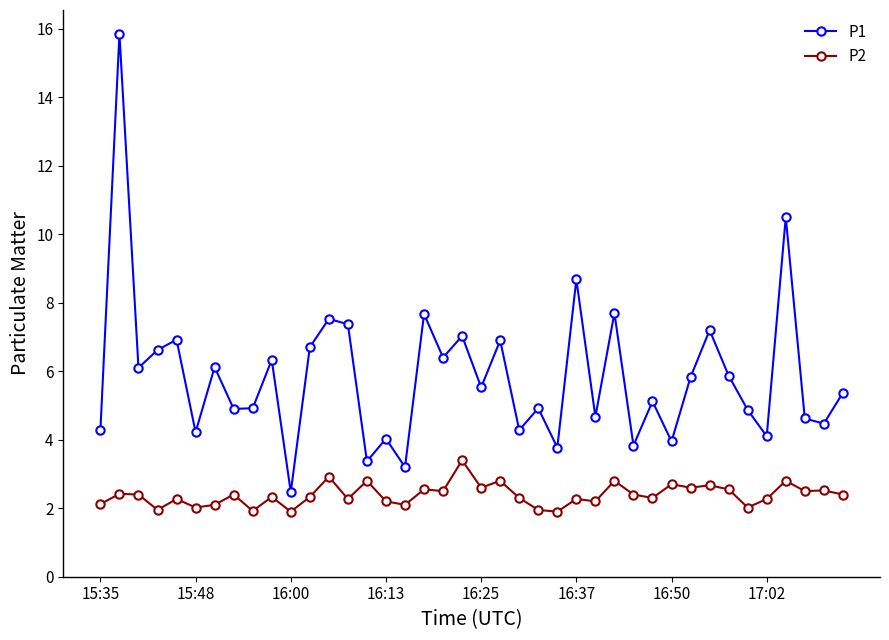

Which series has the largest total across all categories?

P1